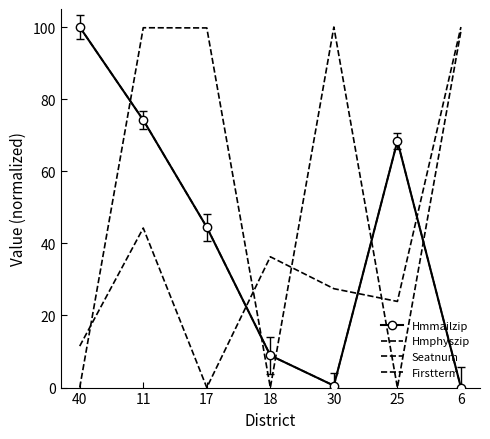

The value of Hmphyszip at 18 is 8.9. True or false?

True